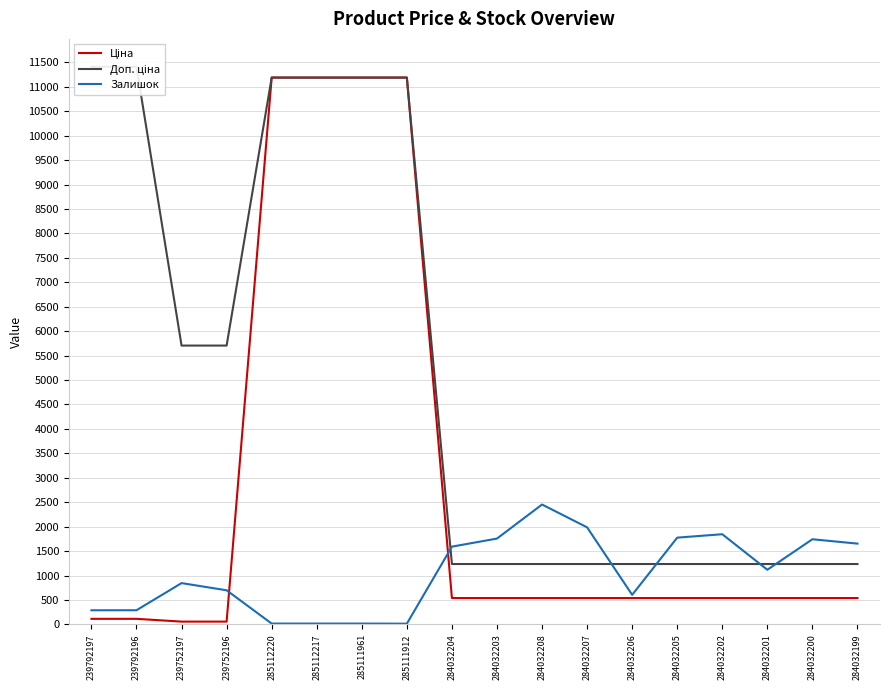

Rank the series at 239752196 from highest to lowest value.

Доп. ціна, Залишок, Ціна